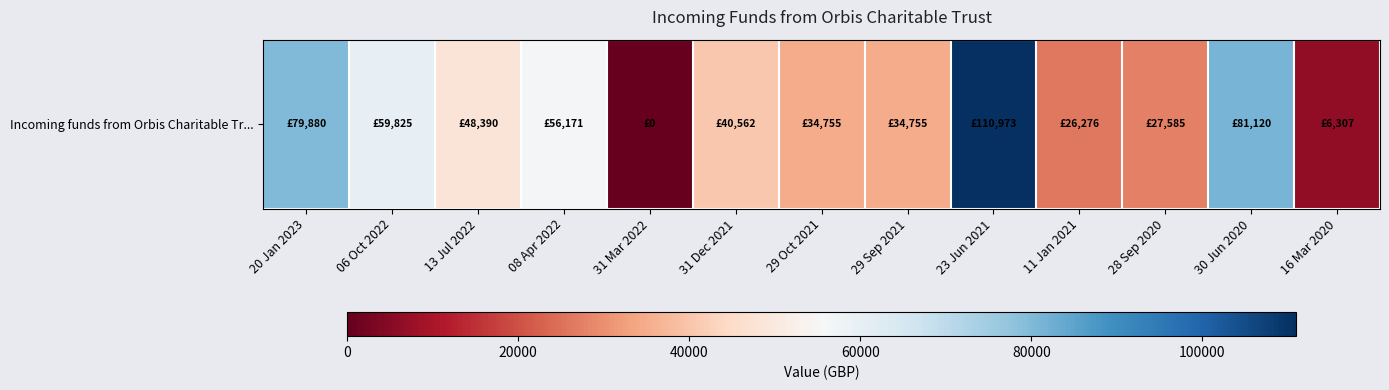

Reading left to right, list all the values displayed in this chart.

79879.6	59824.8	48390.5	56170.6	0.0	40561.9	34754.5	34754.5	110973.3	26276.2	27585.4	81119.8	6306.8